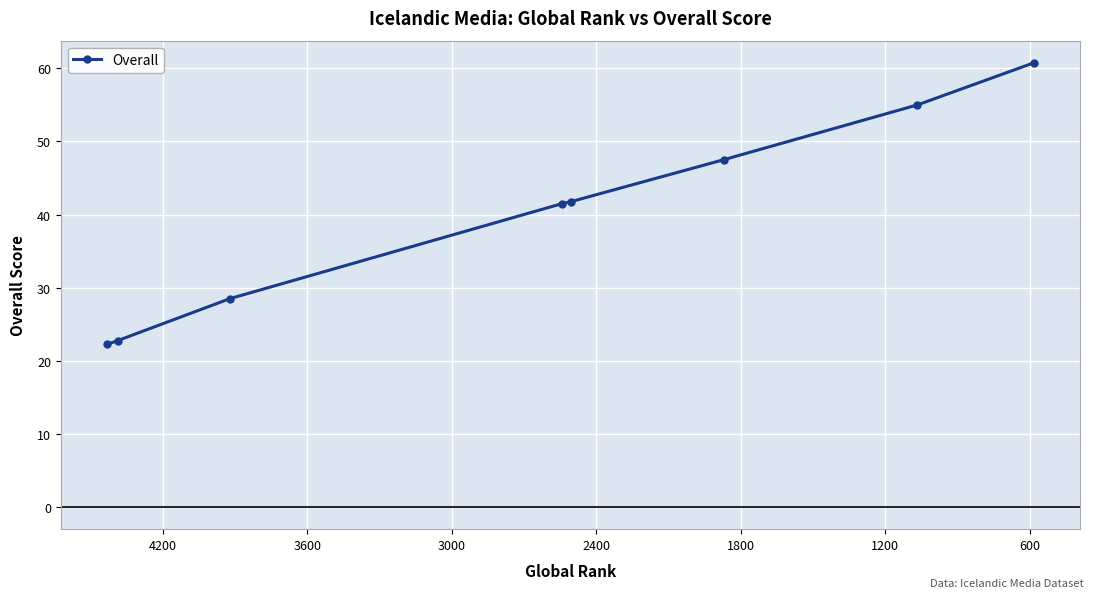

How many lines are shown in the chart?

1